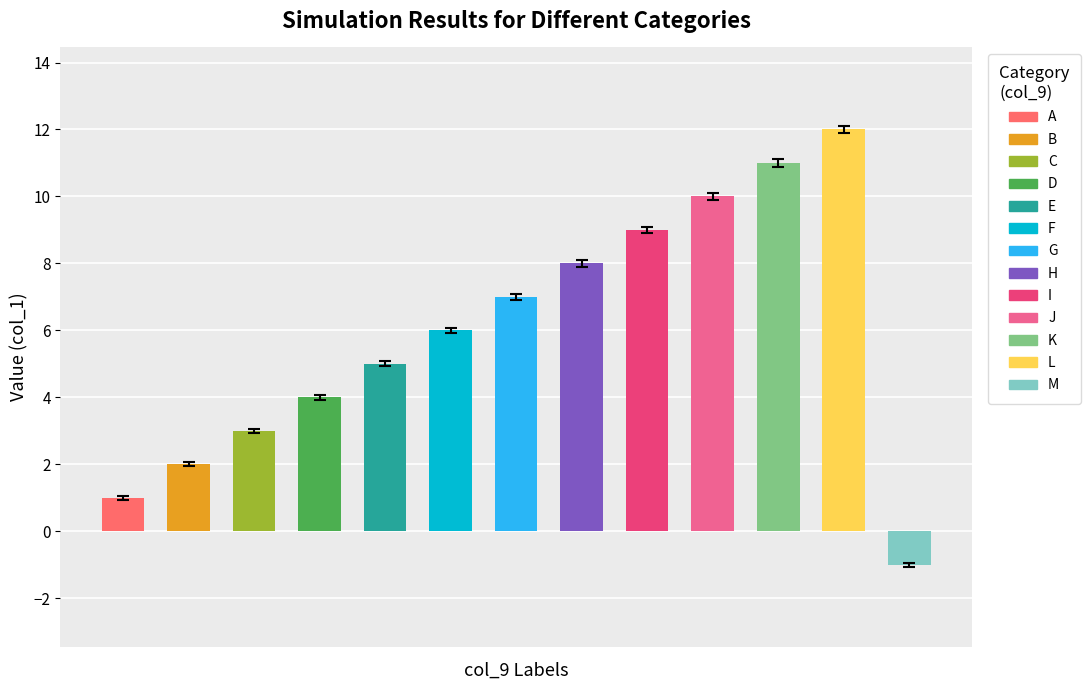

What is the sum of the col_1 values at G and A?

8.0